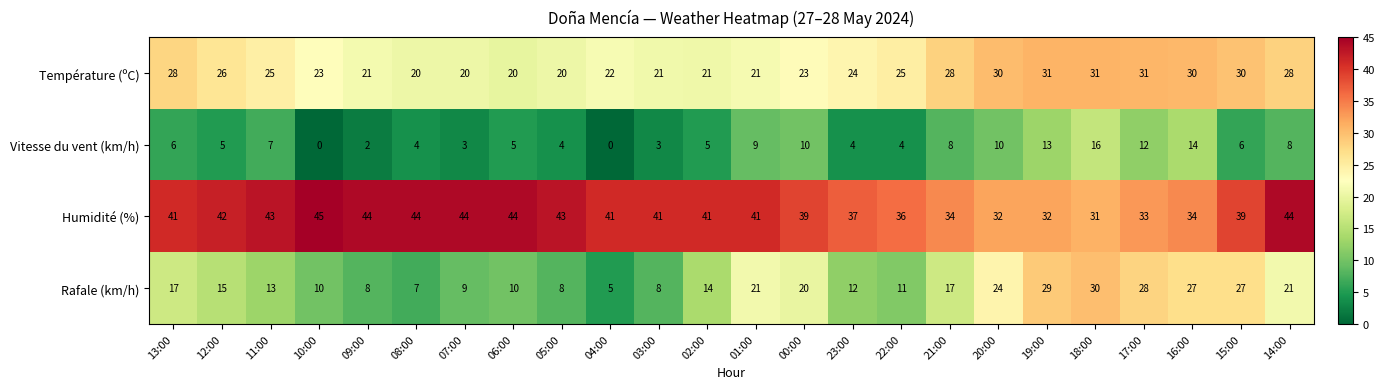

What is the difference between the Humidité (%) values at 00:00 and 11:00?

4